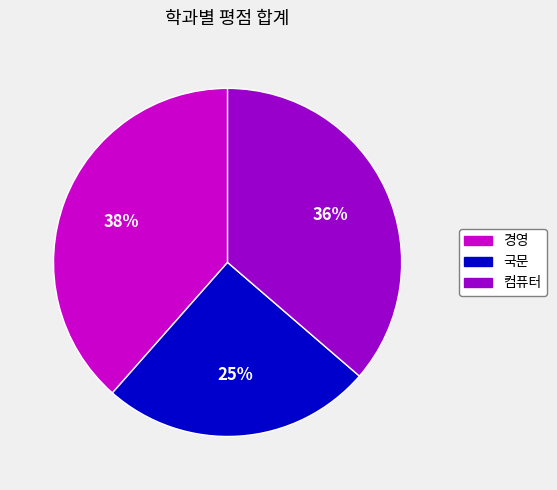

Is the sum of 국문 and 컴퓨터 greater than half?

Yes